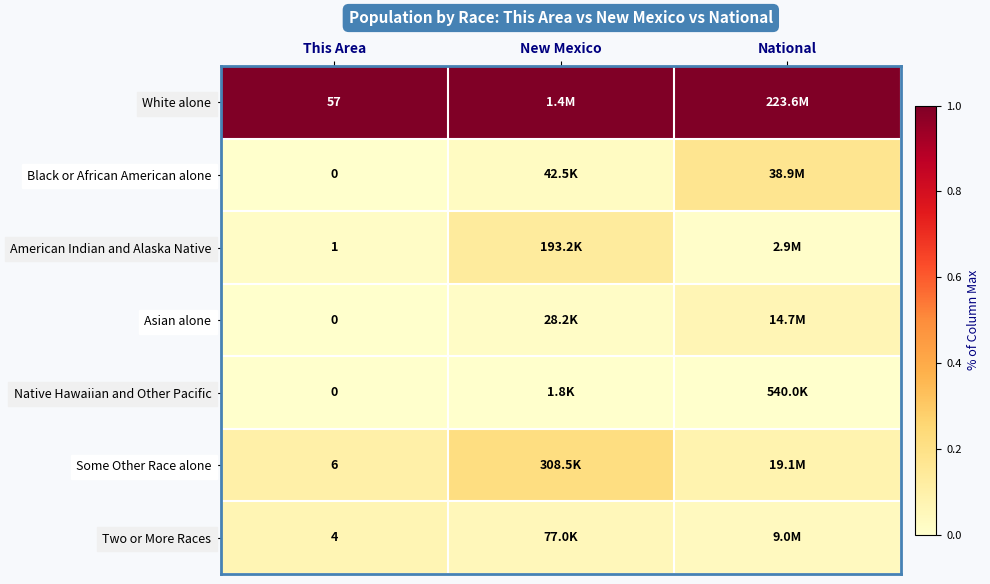

Is the value of American Indian and Alaska Native at This Area greater than the value of White alone at This Area?

No